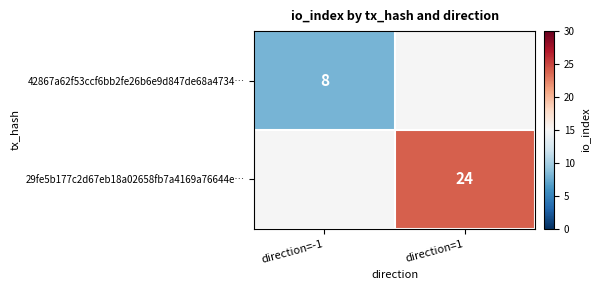

The 29fe5b177c2d67eb18a02658fb7a4169a76644e… series shows 36.5 at direction=1. True or false?

False